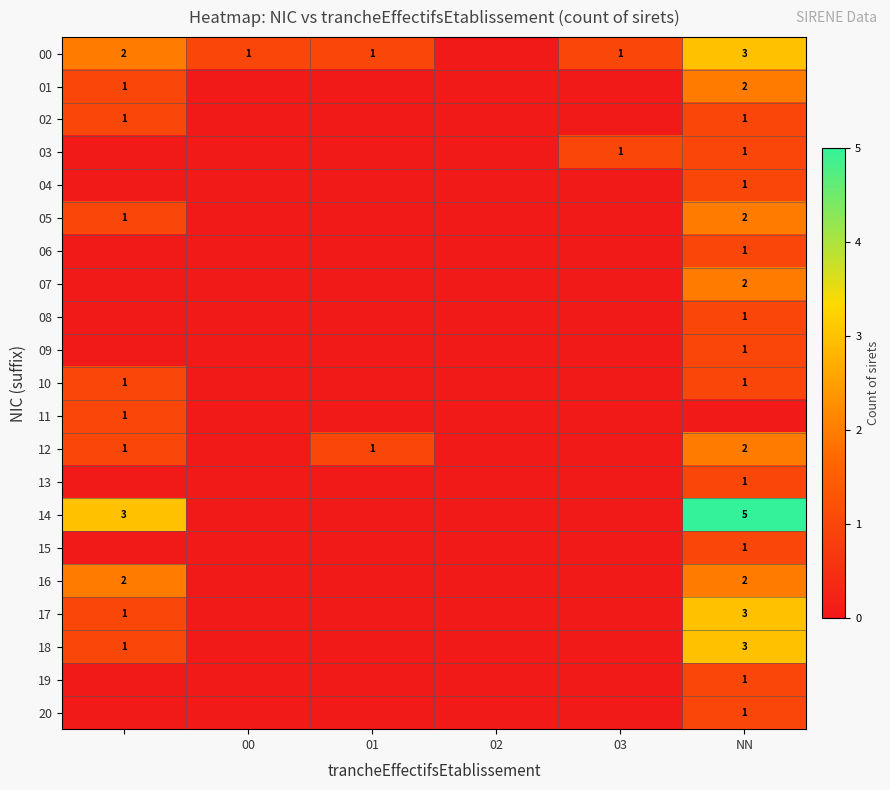

True or false: 04 has a value of 1 at NN.

True